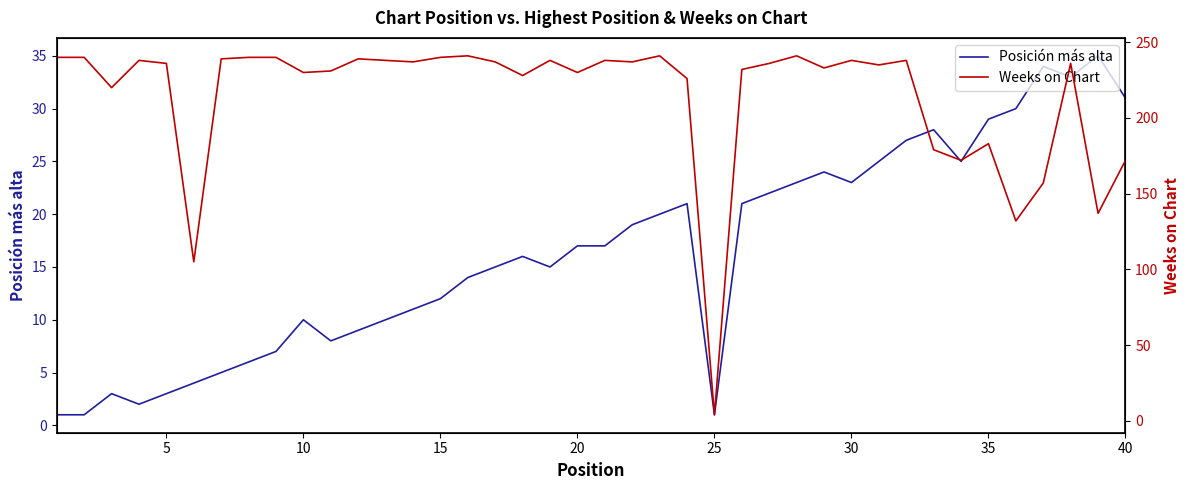

True or false: Weeks on Chart has more than 2 interior local peaks.

True